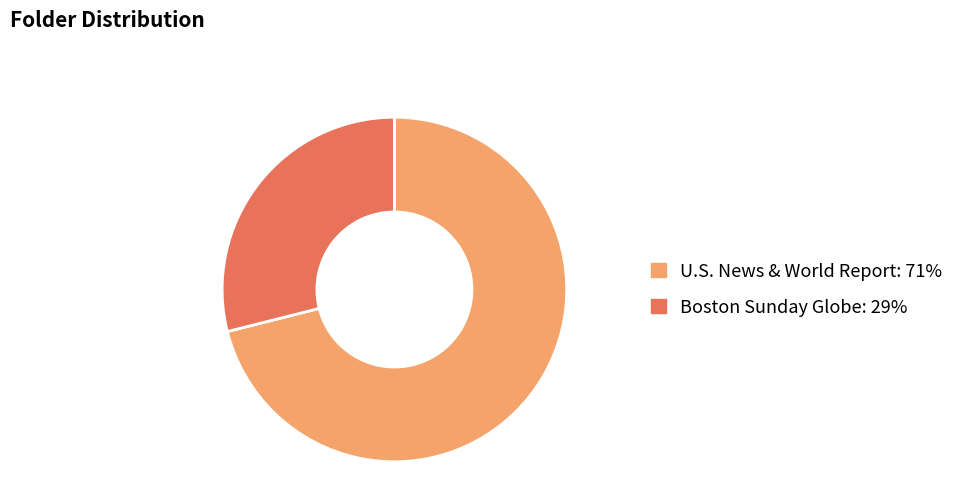

Is it true that U.S. News & World Report is 59% of the pie?

False